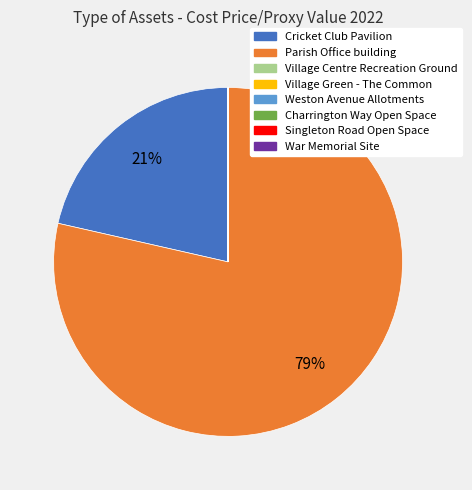

What is the largest slice in the pie chart?

Parish Office building